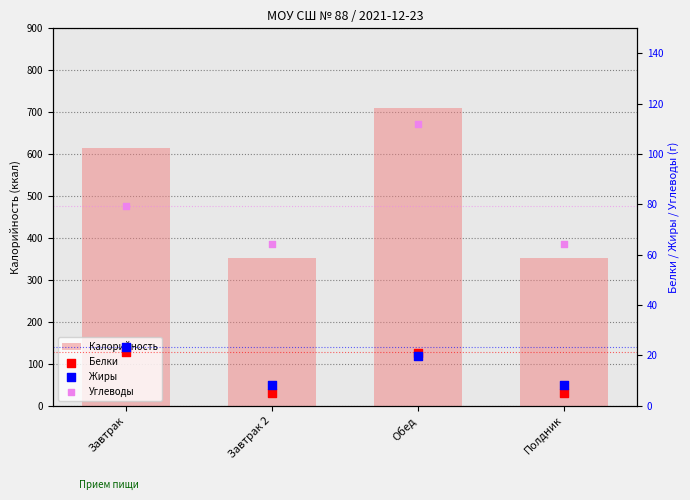

At how many categories does at least one series exceed 579?

2